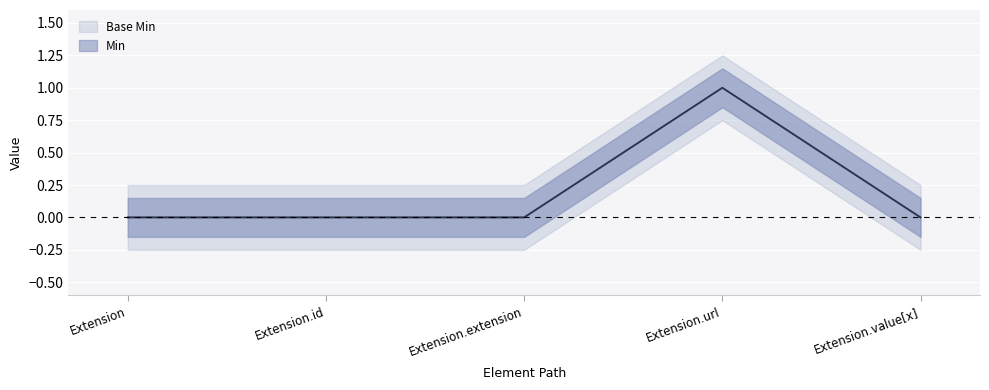

At how many categories does at least one series exceed 0?

1